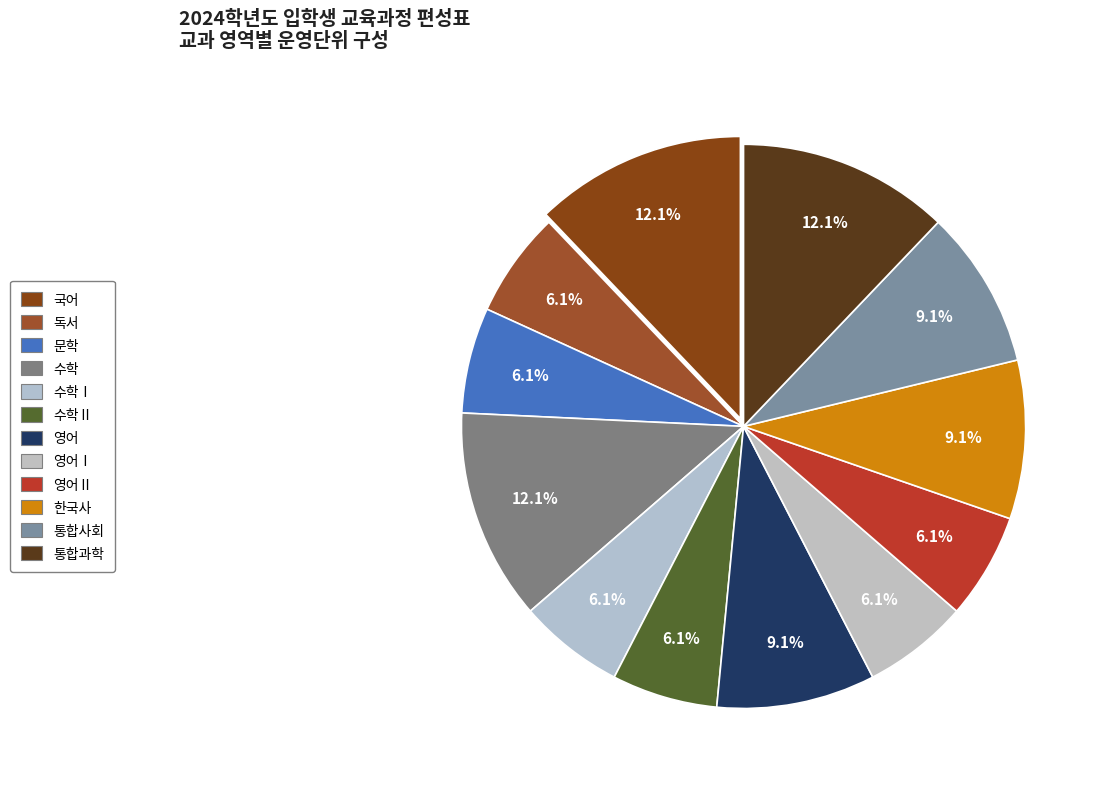

Is the sum of 영어Ⅱ and 통합사회 greater than half?

No